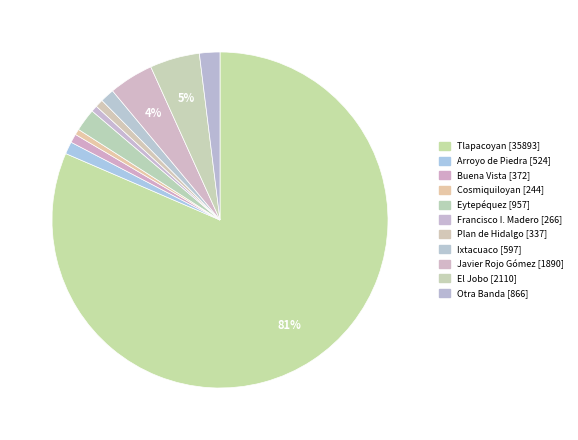

How many segments does this pie chart have?

11